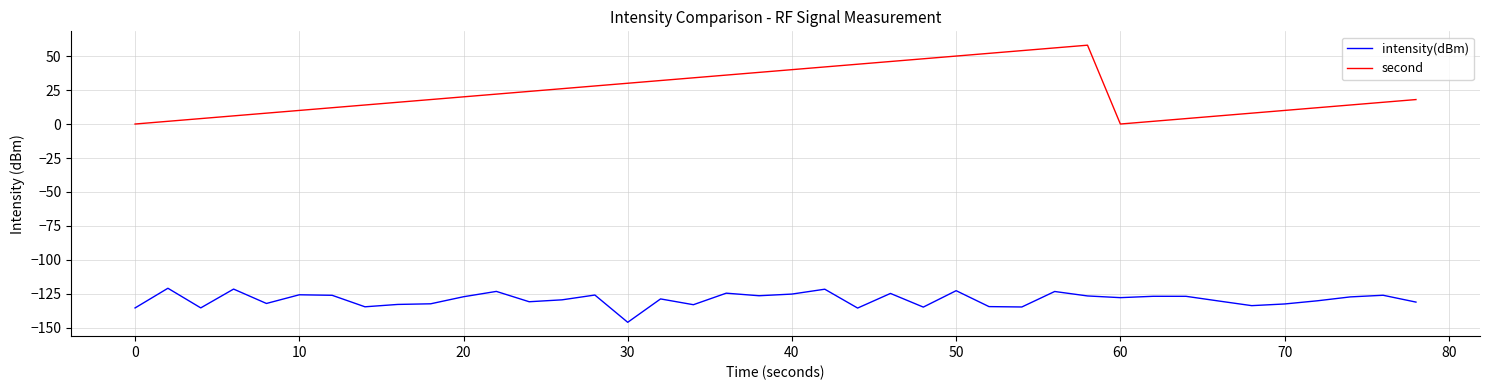

Rank the series by their average value, from lowest to highest.

intensity(dBm), second